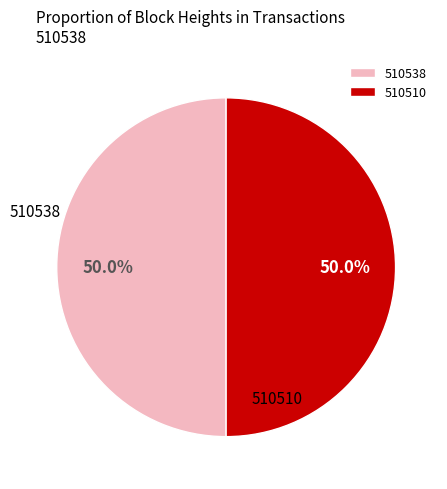

To the nearest percent, what is the average slice percentage?

50%